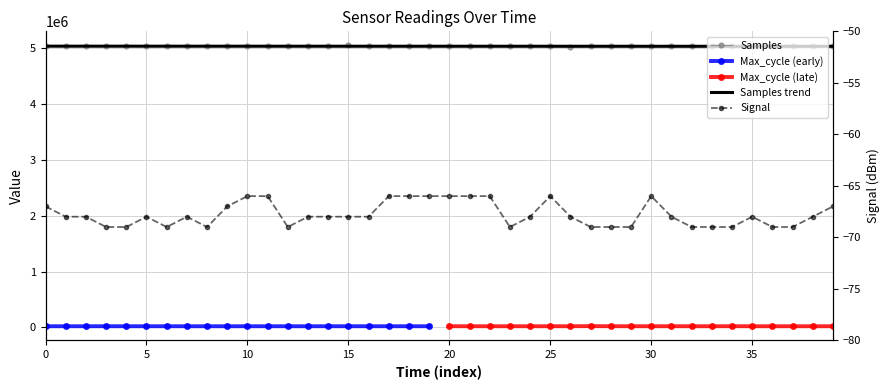

Is this an area chart (filled region under the line)?

No